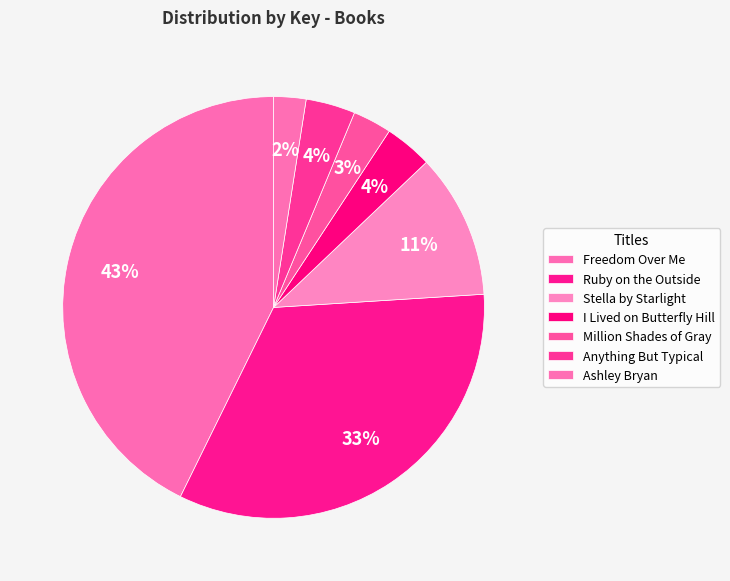

What percentage is the Ruby on the Outside slice, to the nearest percent?

33%